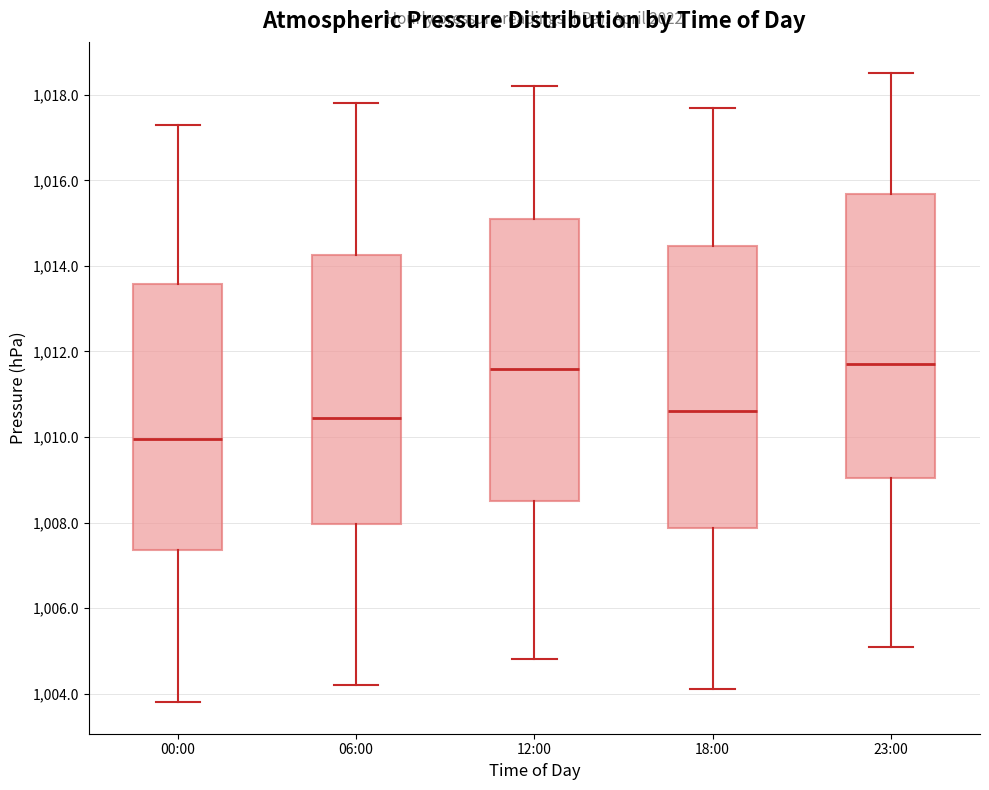

Reading left to right, transcribe this box plot: for each box, give where its median line is, the range the box spans, and where its two whiskers end, as read against the y-axis. The values are not printed on the chart, so give them approximately, as read against the axis.

00:00: median 1010.0, box 1007.4 to 1013.6, whiskers 1003.8 to 1017.4
06:00: median 1010.4, box 1008.0 to 1014.2, whiskers 1004.2 to 1017.8
12:00: median 1011.6, box 1008.6 to 1015.2, whiskers 1004.8 to 1018.2
18:00: median 1010.6, box 1007.8 to 1014.4, whiskers 1004.2 to 1017.8
23:00: median 1011.8, box 1009.0 to 1015.6, whiskers 1005.2 to 1018.6